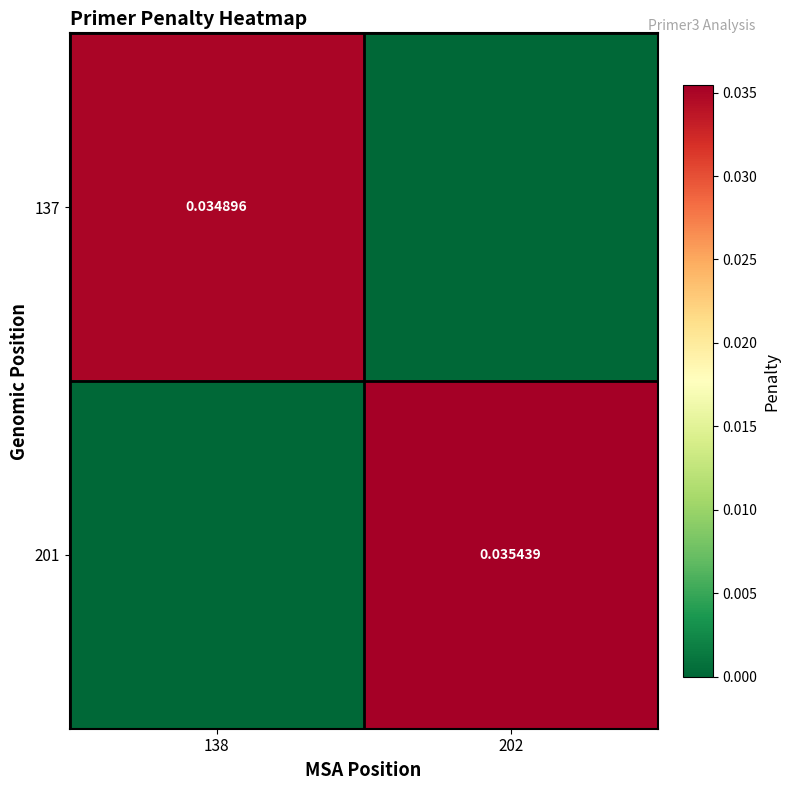

How many 201 values are between 0 and 1?

2